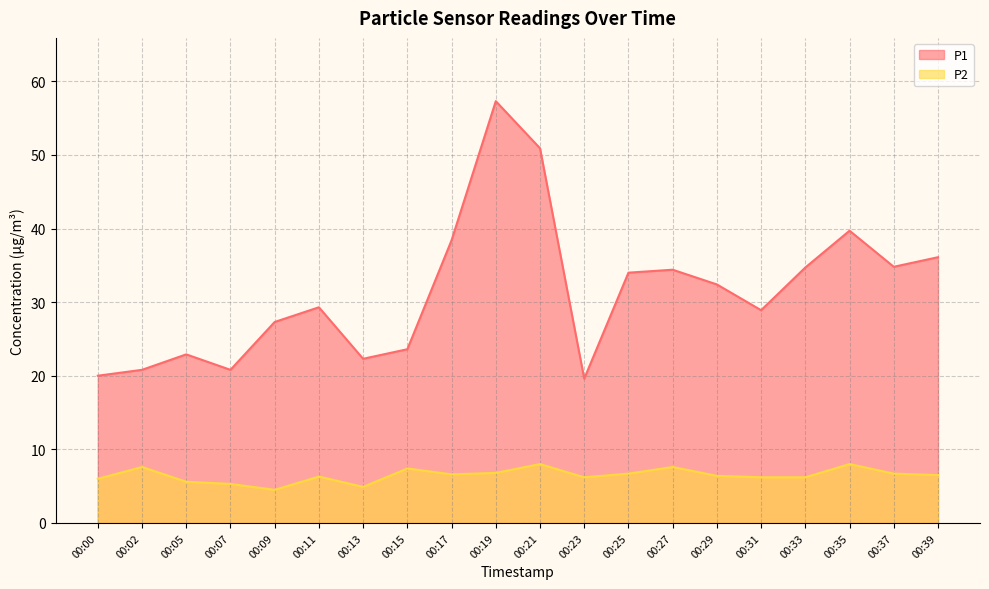

At which category is the sum across all series the highest?

00:19